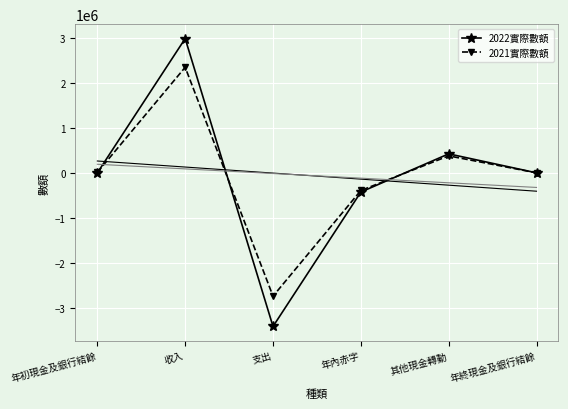

At which category does 2022實際數額 reach its first local valley?

支出